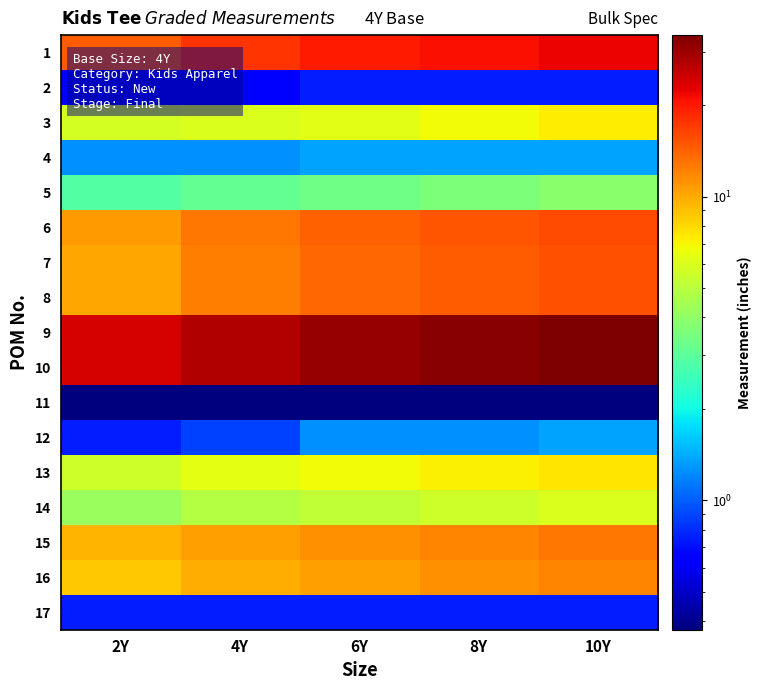

At which category is the sum across all series the highest?

10Y